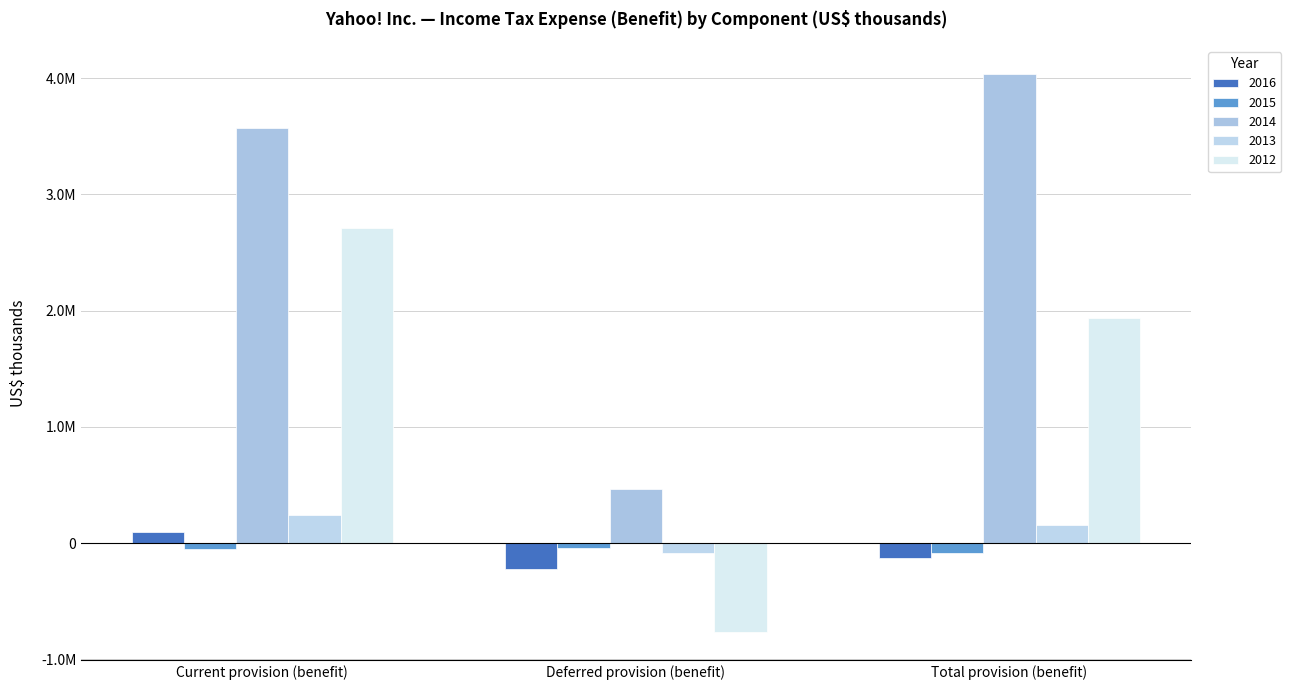

At how many categories does at least one series exceed 1693230?

2